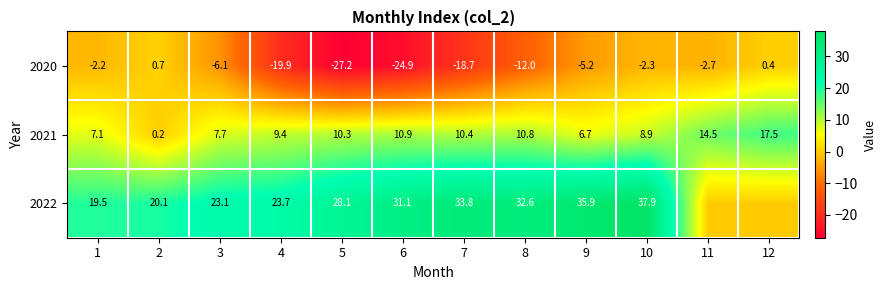

Between 5 and 6, which series saw the biggest shift?

2022